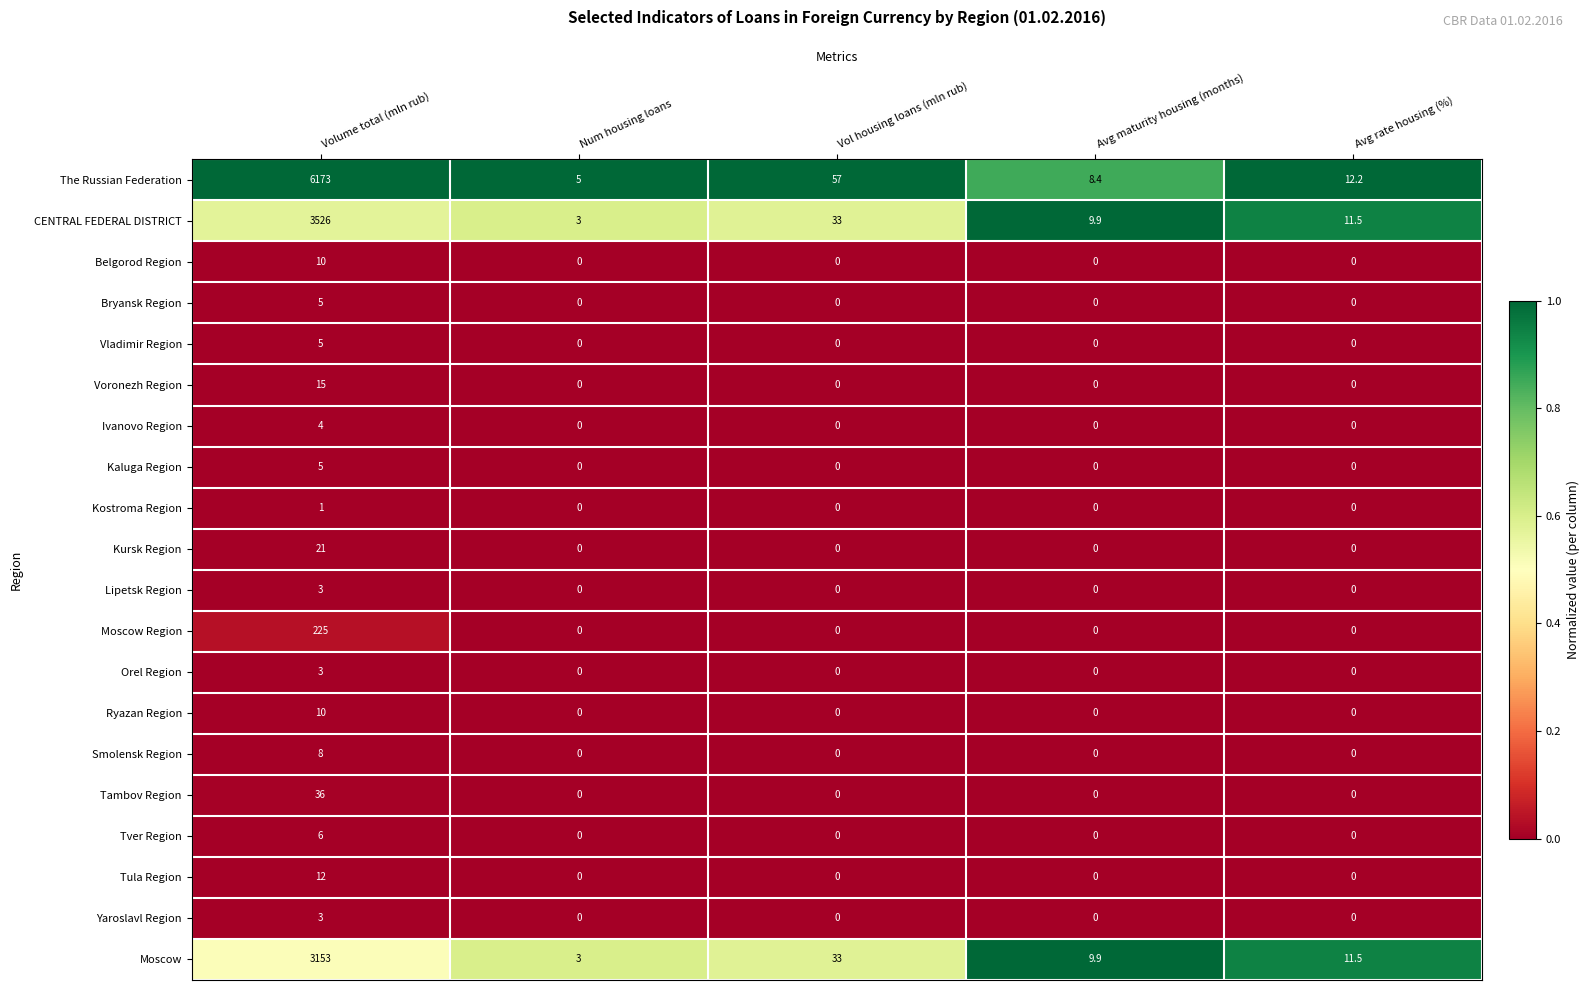

What is the spread (max minus min) of values at Avg rate housing (%)?

12.2